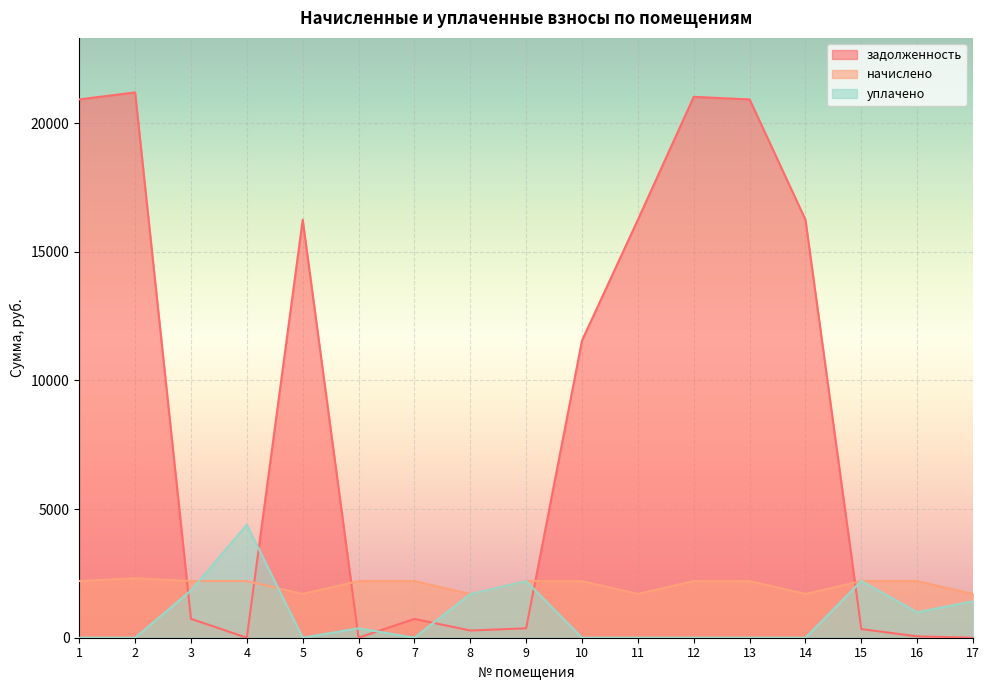

List the series in order of their overall mean, lowest first.

уплачено, начислено, задолженность